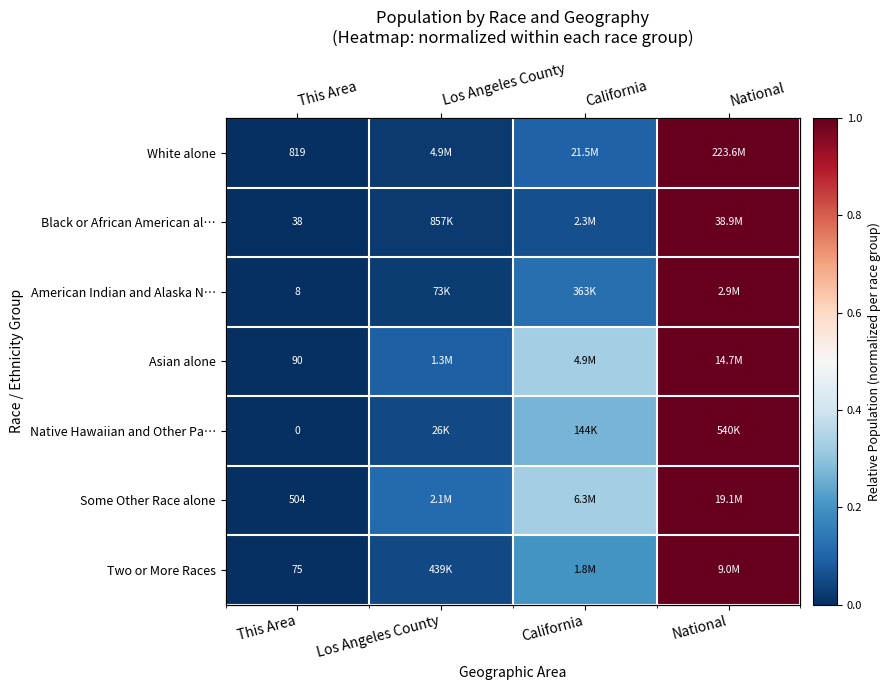

Which category has the lowest value in the Asian alone series?

This Area